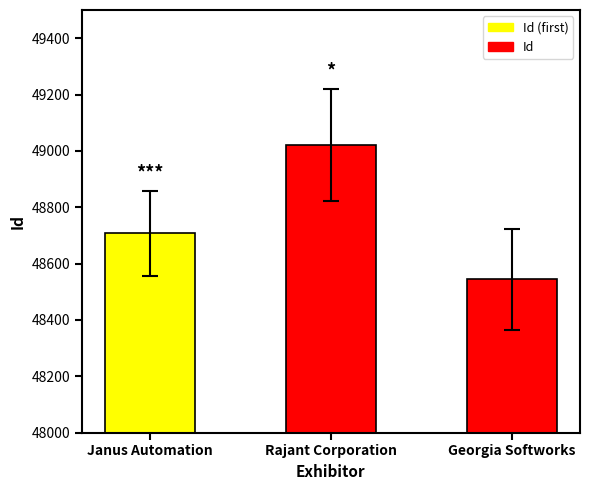

Rank the categories by value from lowest to highest.

Georgia Softworks, Janus Automation, Rajant Corporation